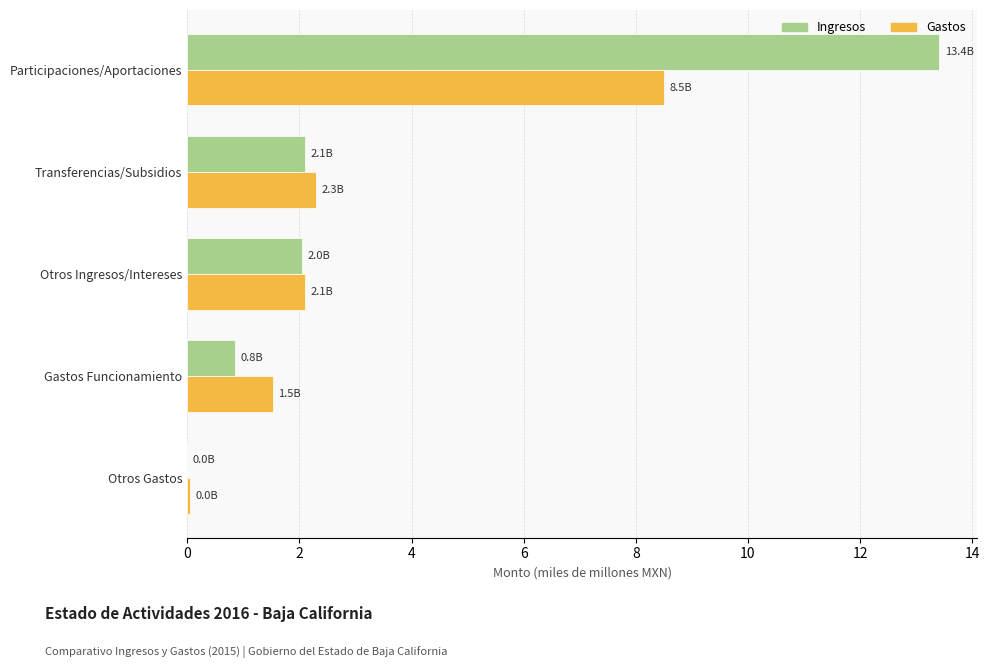

The Gastos series shows 0.6 at Otros Ingresos/Intereses. True or false?

False